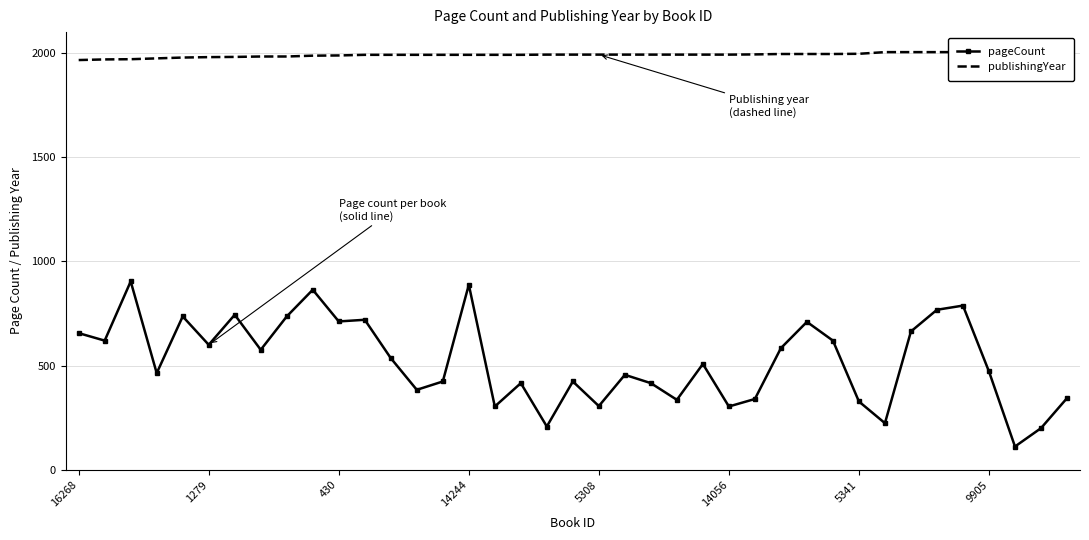

Which series changed the most between 13 and 38?

pageCount